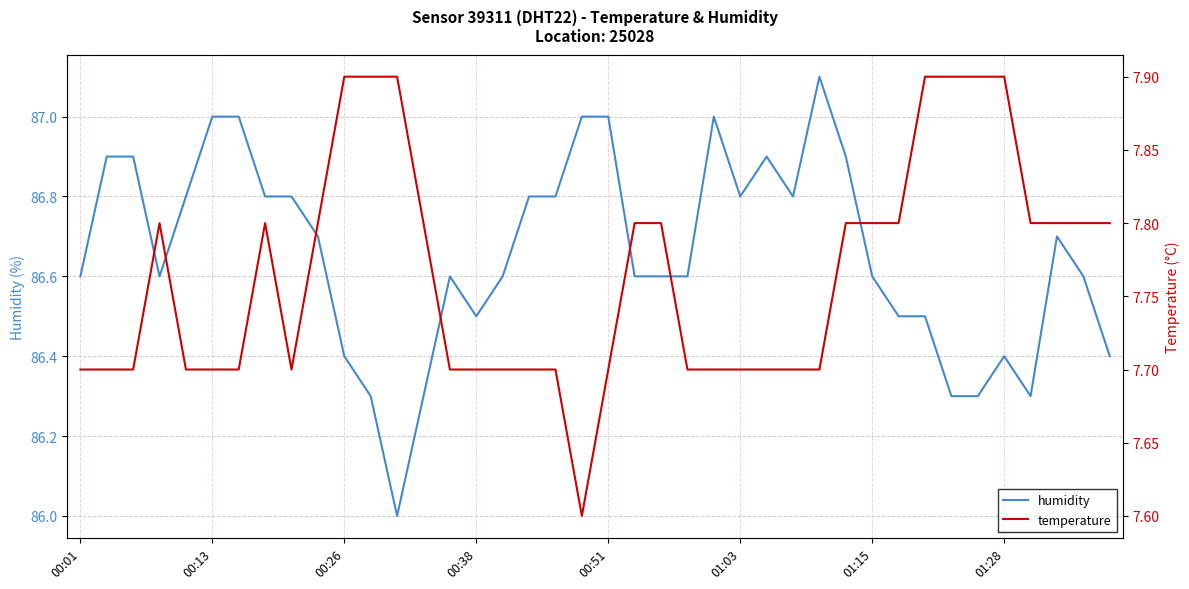

True or false: humidity and temperature cross at least once.

False